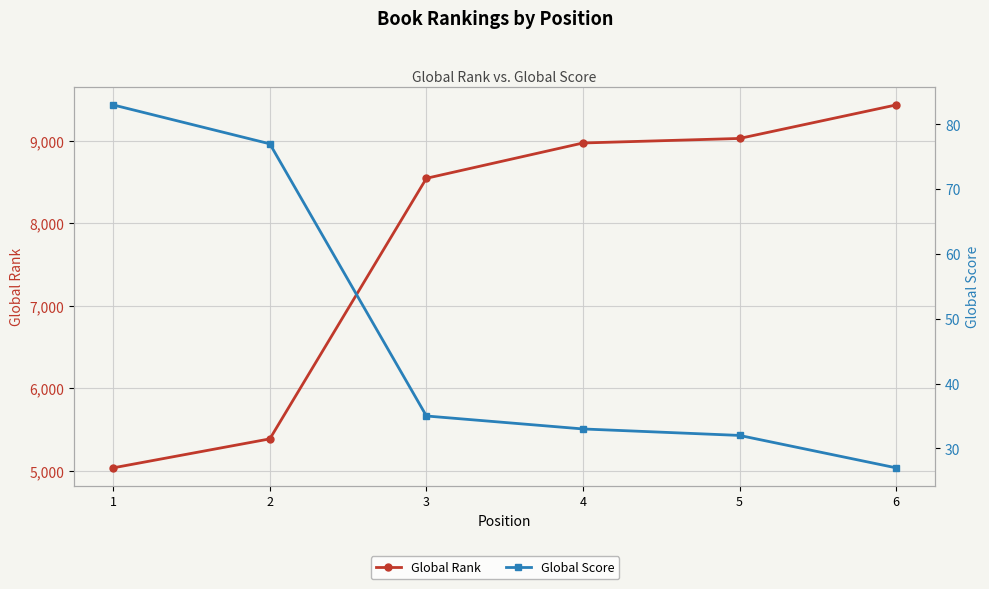

List the labels in order of Global Score value, smallest first.

6, 5, 4, 3, 2, 1